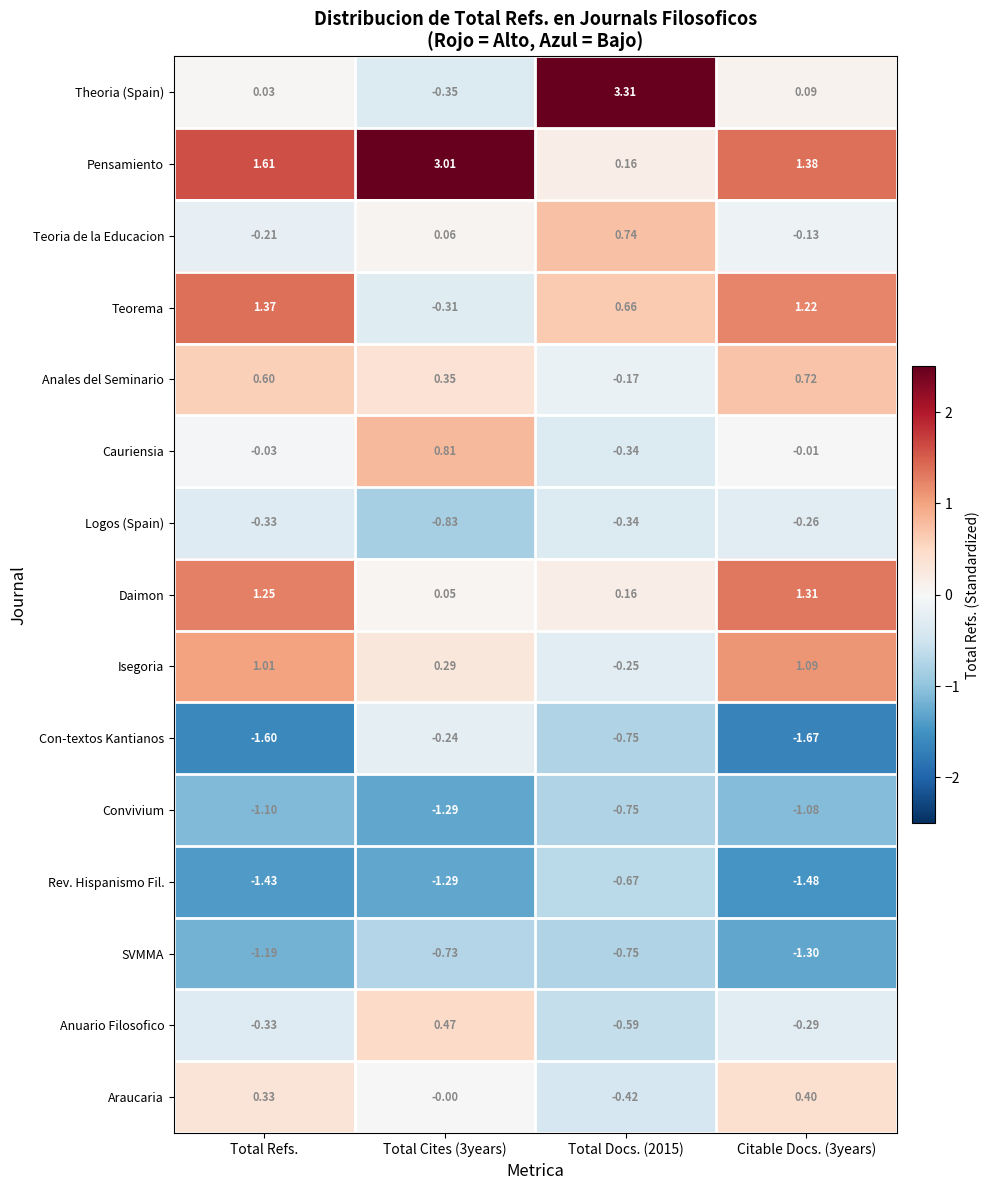

Rank the series by their maximum value, from lowest to highest.

Convivium, SVMMA, Rev. Hispanismo Fil., Logos (Spain), Con-textos Kantianos, Araucaria, Anuario Filosofico, Anales del Seminario, Teoria de la Educacion, Cauriensia, Isegoria, Daimon, Teorema, Pensamiento, Theoria (Spain)